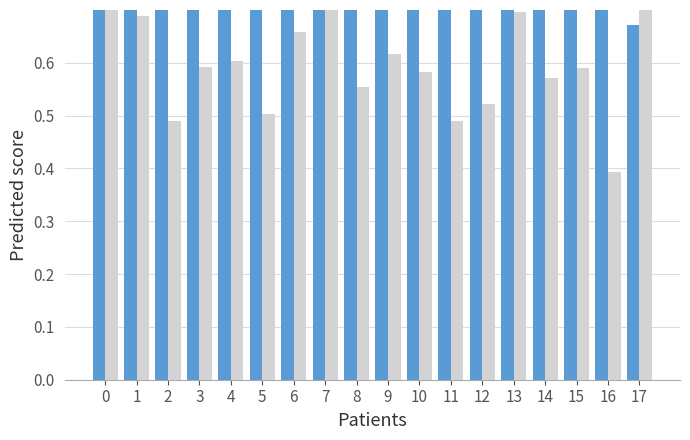

The value of PRO CAP (scaled) at 6 is 0.7. True or false?

True